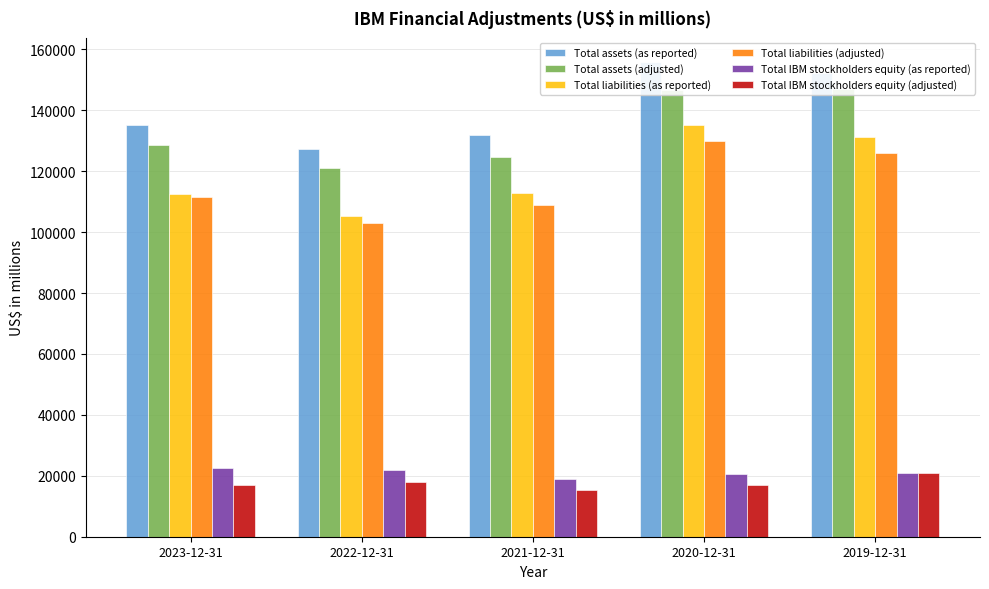

What is the value of the Total liabilities (as reported) bar at the 3rd from the left?

113005